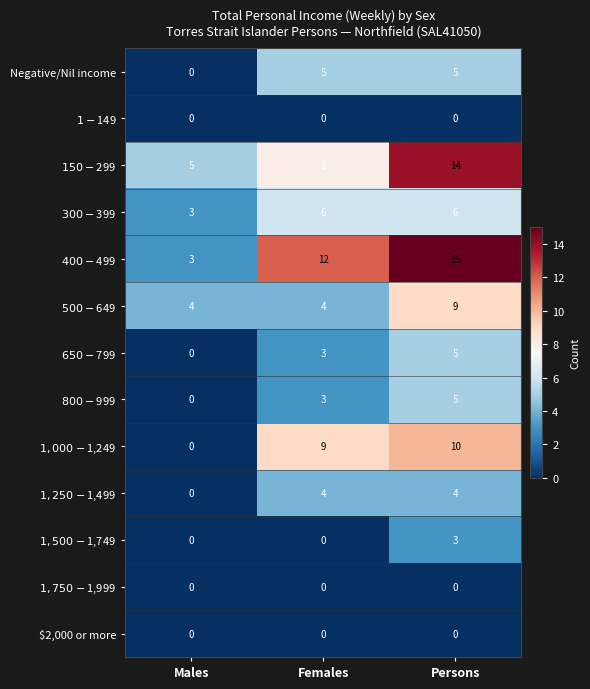

At how many categories does at least one series exceed 0?

3